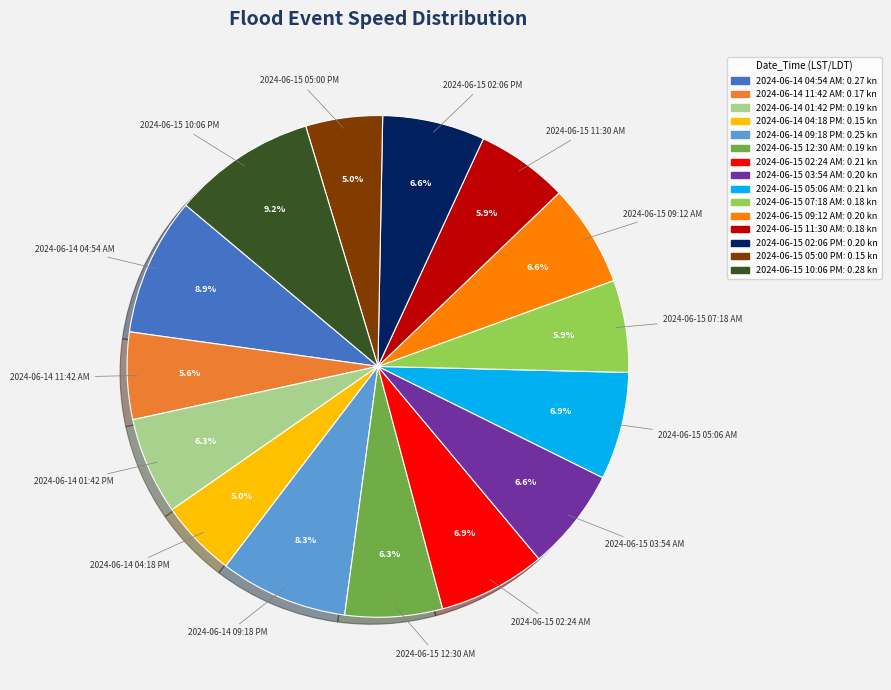

The 2024-06-14 11:42 AM slice represents 1% of the pie. True or false?

False